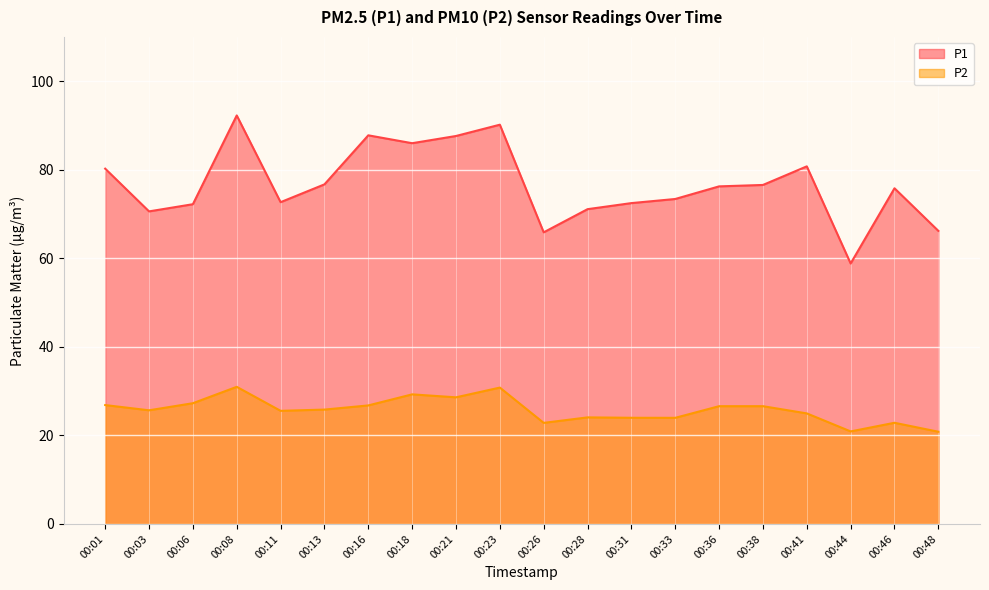

Does the chart display data point markers on the line(s)?

No